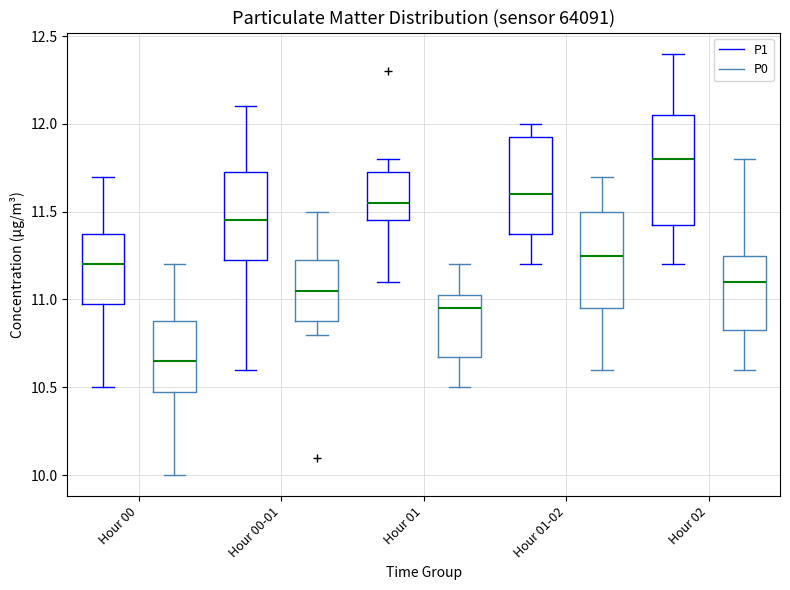

Which box is the tallest, from its lower edge to its upper edge?

Hour 02 (P1)